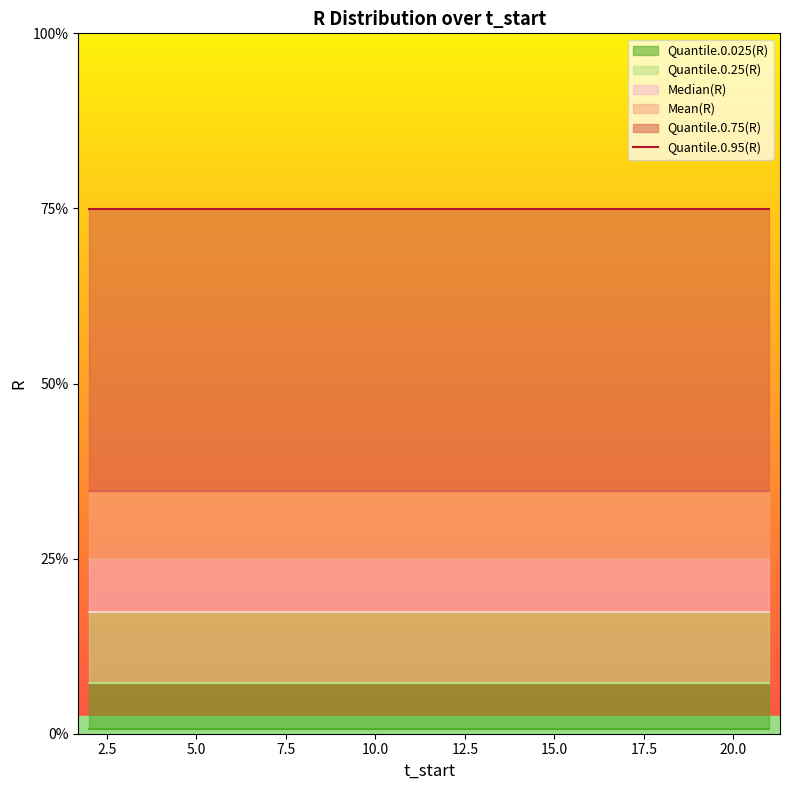

Which series changed the most between 7 and 9?

Median(R)